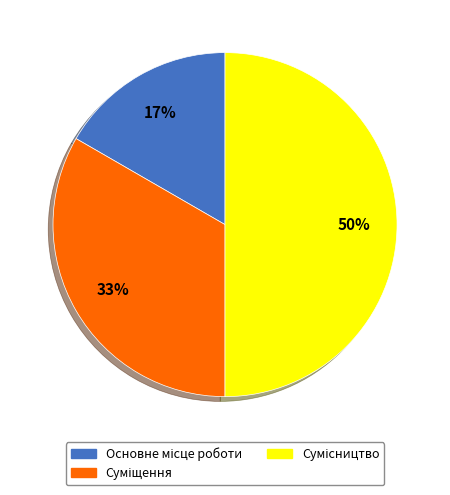

To the nearest percent, what is the average slice percentage?

33%